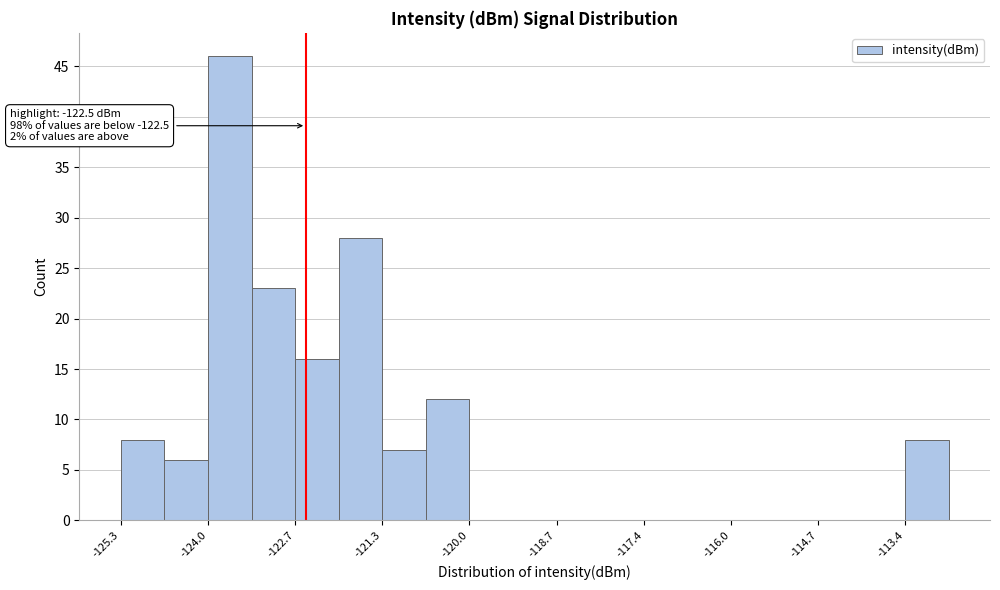

Read against the x-axis, roughly where is the centre of the tallest bar?

-123.6